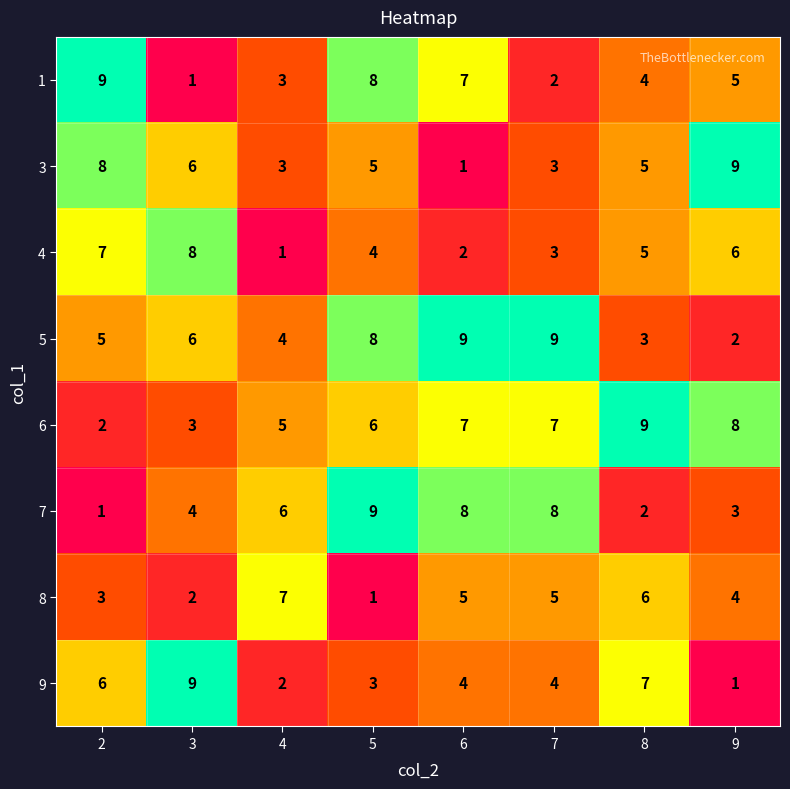

What is the sum of the 7 values at 5 and 9?

12